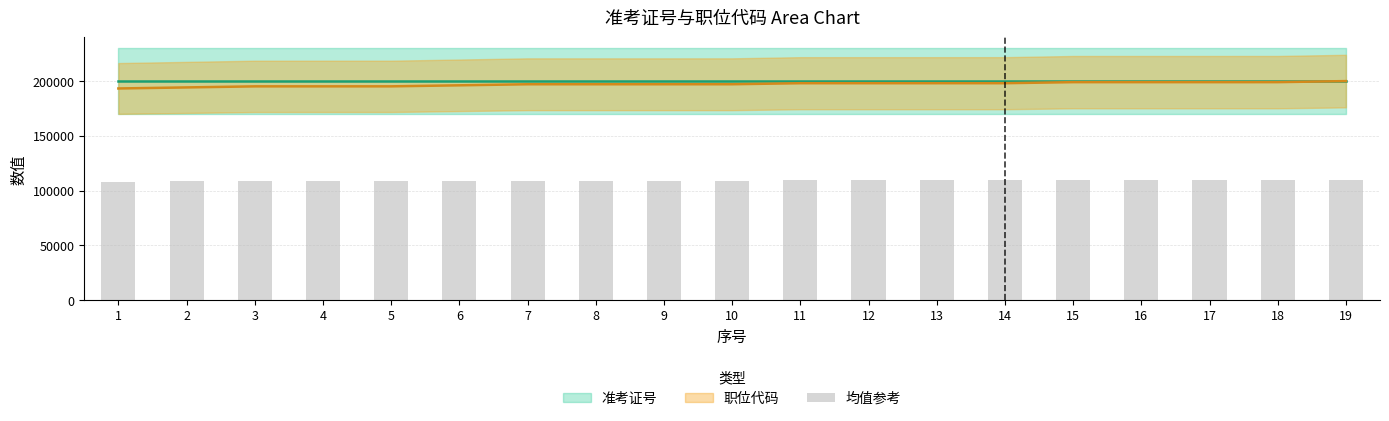

The chart shows a value of 109735.6 at 15. True or false?

True